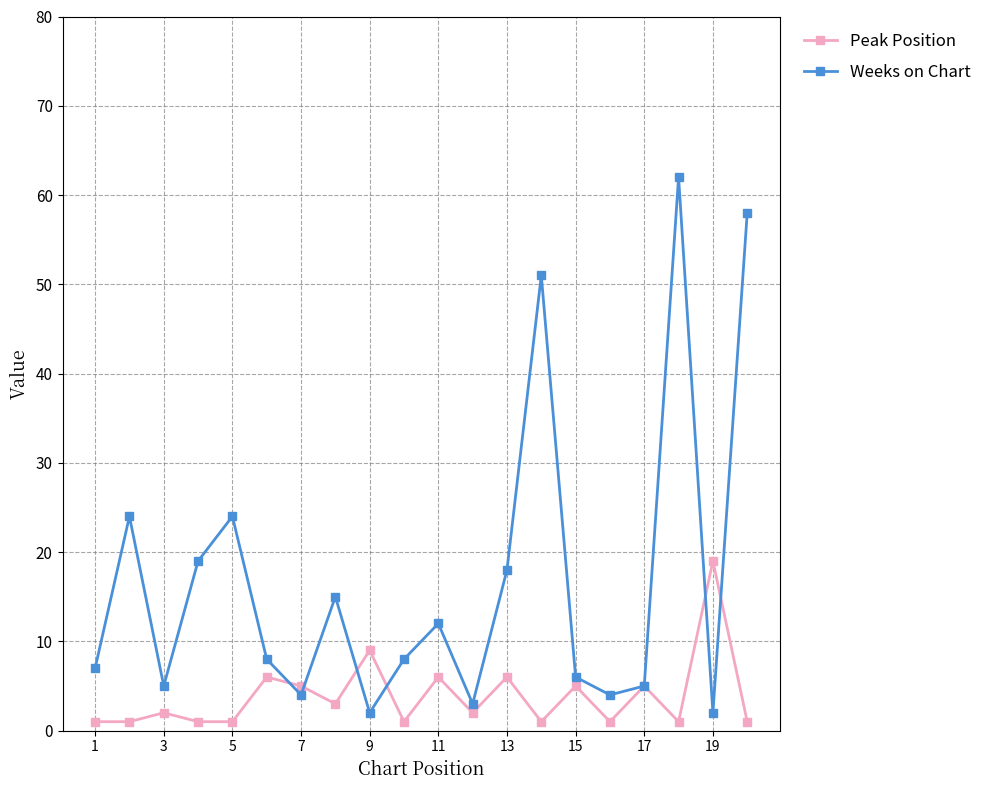

What is the difference between the maximum and minimum values in the Weeks on Chart series?

60